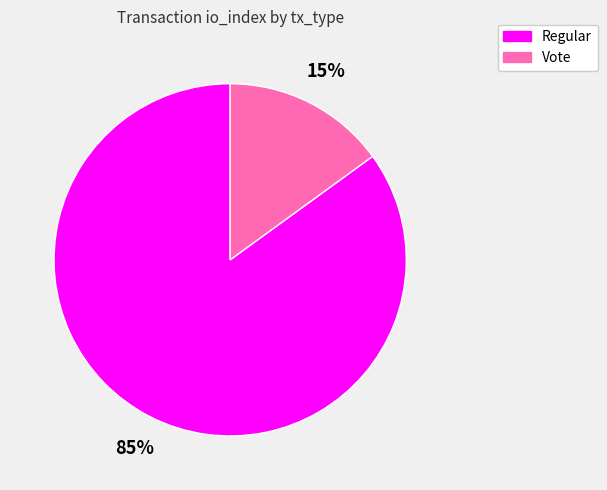

How many segments does this pie chart have?

2